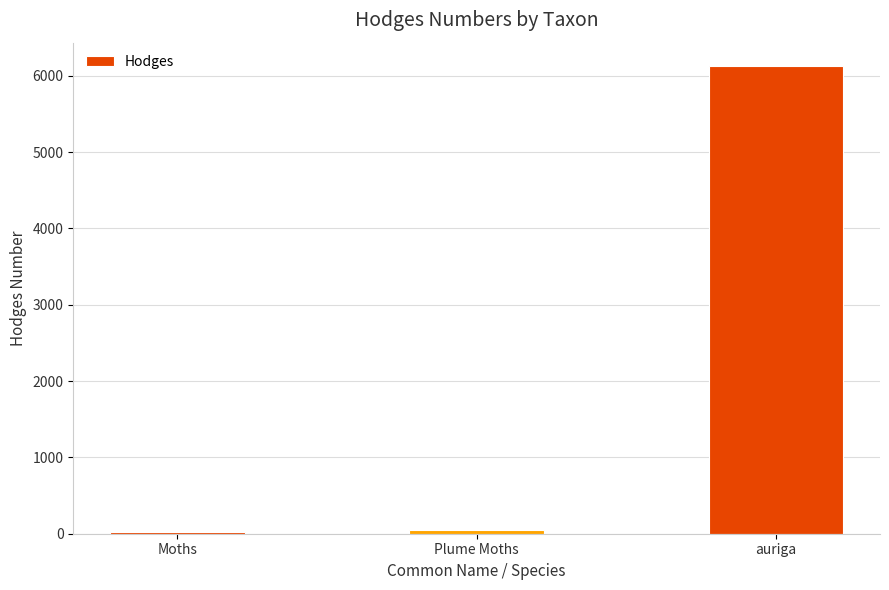

What is the maximum value shown in the chart?

6127.0